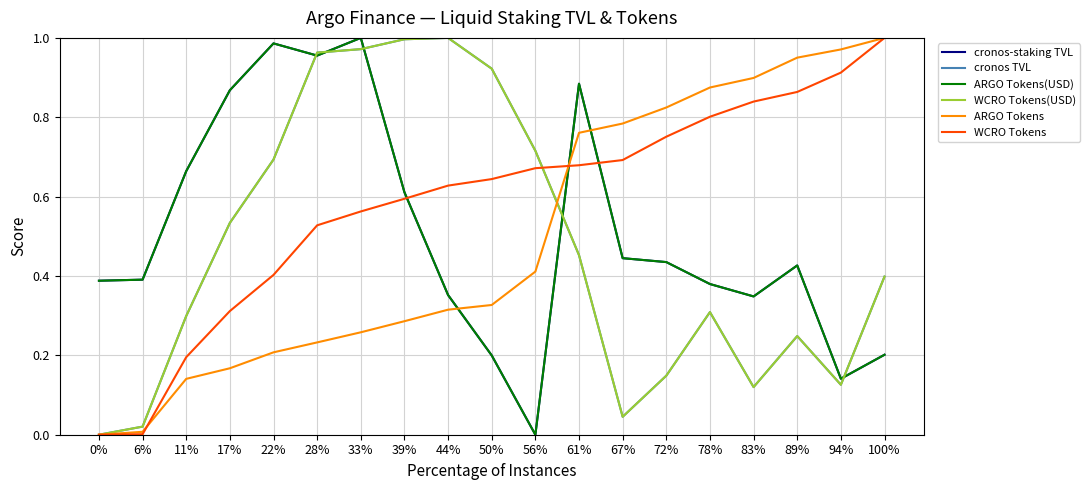

Does the chart display data point markers on the line(s)?

No